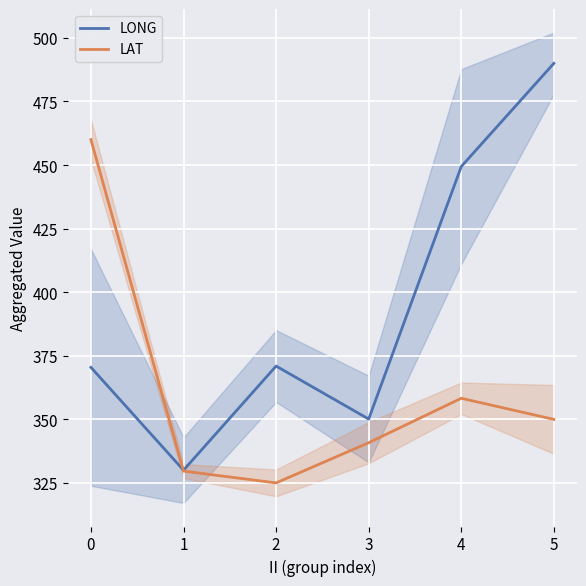

Between 1 and 4, which is larger?

4